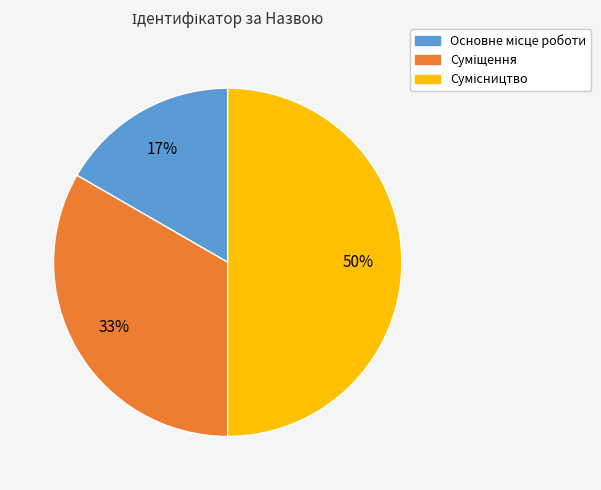

To the nearest percent, what is the difference between the largest and smallest slice percentages?

33%